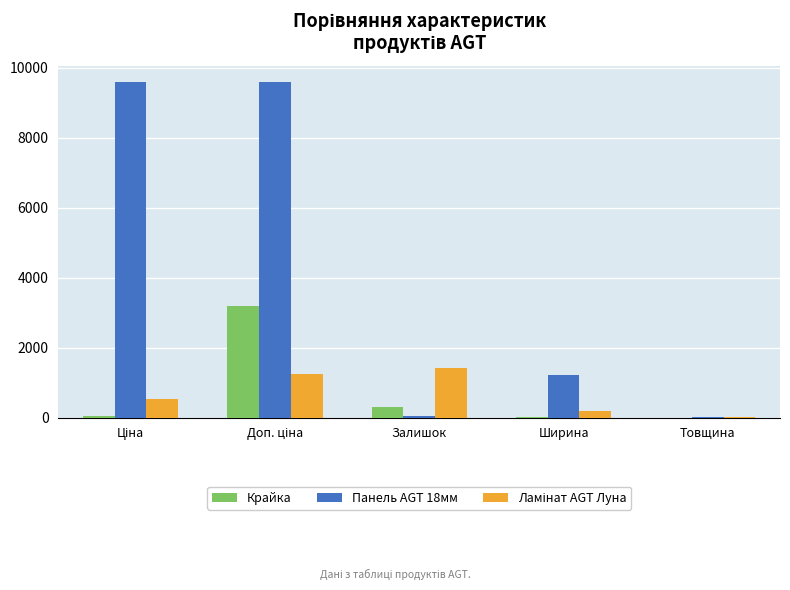

Which series has the largest total across all categories?

Панель AGT 18мм